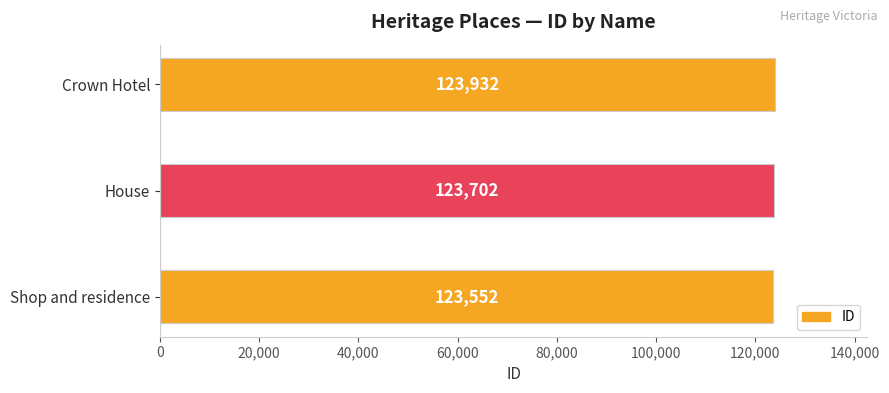

Reading bottom to top, extract all data points from this chart.

123552	123702	123932